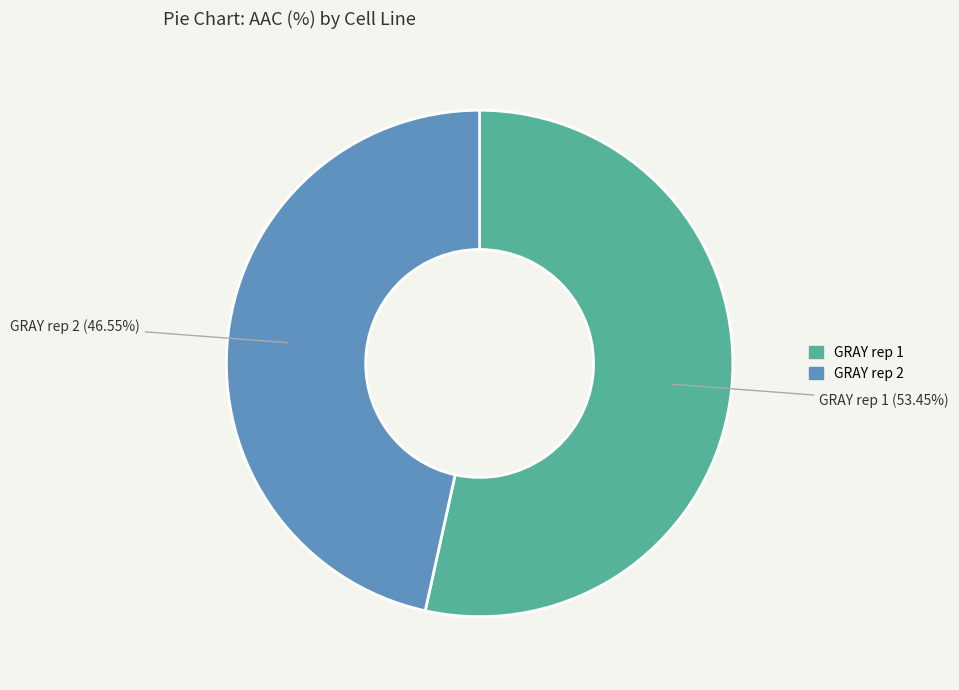

Between GRAY rep 1 and GRAY rep 2, which is larger?

GRAY rep 1